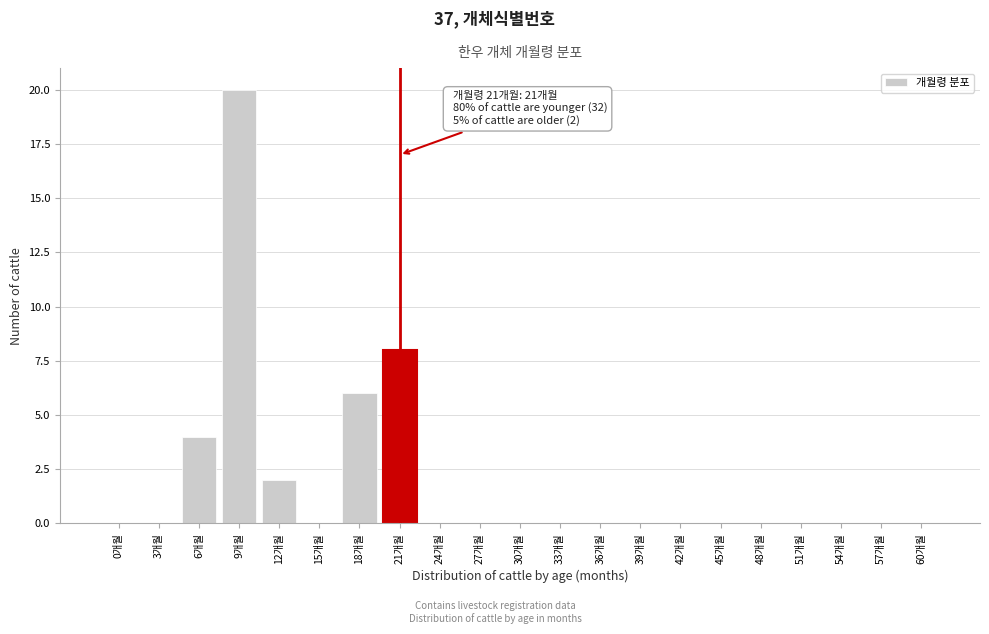

Reading left to right, transcribe all the data shown in this chart.

0개월=0	3개월=0	6개월=4	9개월=20	12개월=2	15개월=0	18개월=6	21개월=8	24개월=0	27개월=0	30개월=0	33개월=0	36개월=0	39개월=0	42개월=0	45개월=0	48개월=0	51개월=0	54개월=0	57개월=0	60개월=0